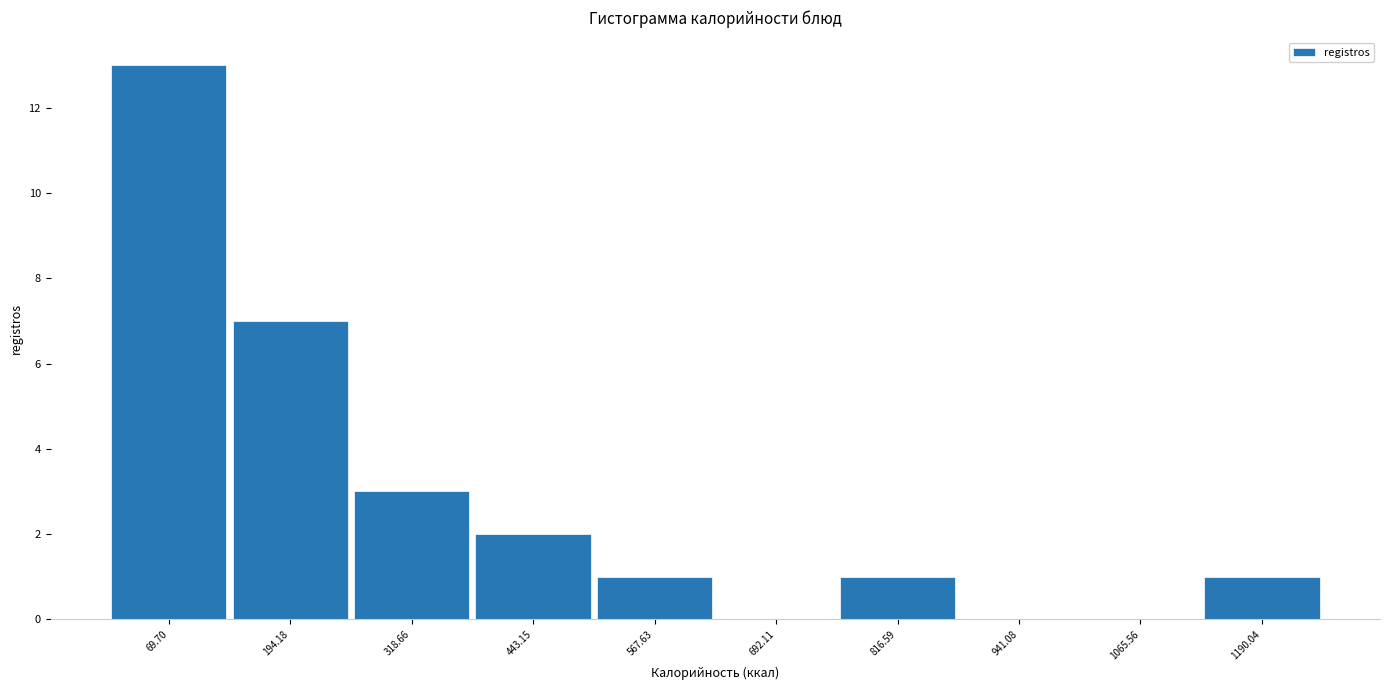

Reading left to right, transcribe this chart: for each bar, give the range it covers on the x-axis and its height. Neither the bar edges nor the heights are printed on the chart, so give them approximately, as read against the axes.

0 to 140: 13
140 to 260: 7
260 to 380: 3
380 to 500: 2
500 to 620: 1
620 to 760: 0
760 to 880: 1
880 to 1000: 0
1000 to 1120: 0
1120 to 1260: 1